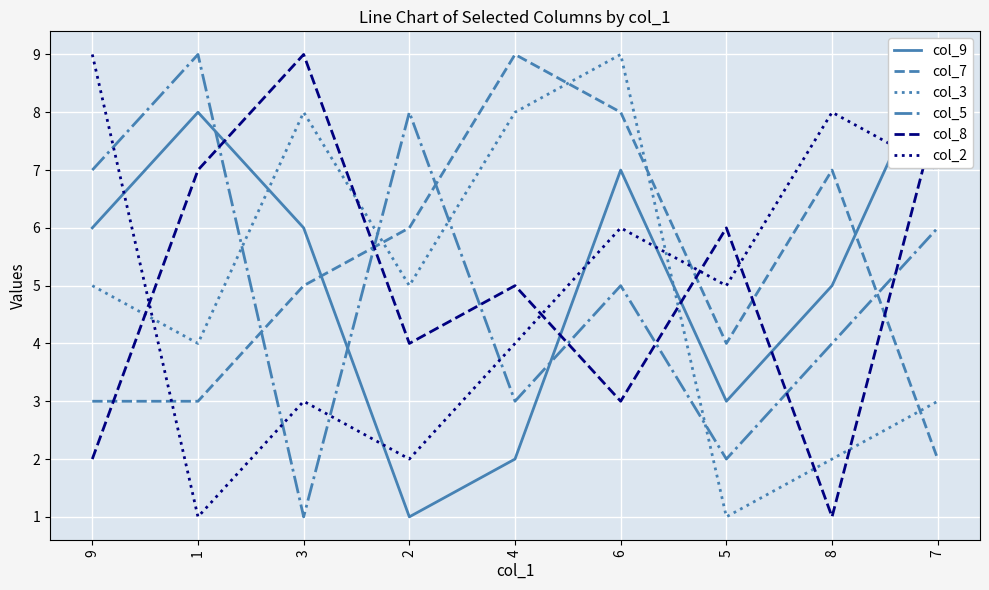

True or false: col_5 has more than 1 interior local peaks.

True